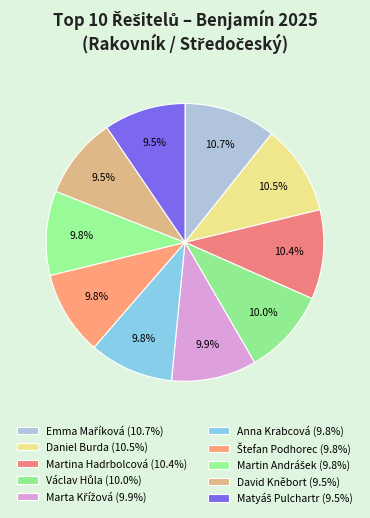

Which category has the smallest portion of the pie?

David Kněbort